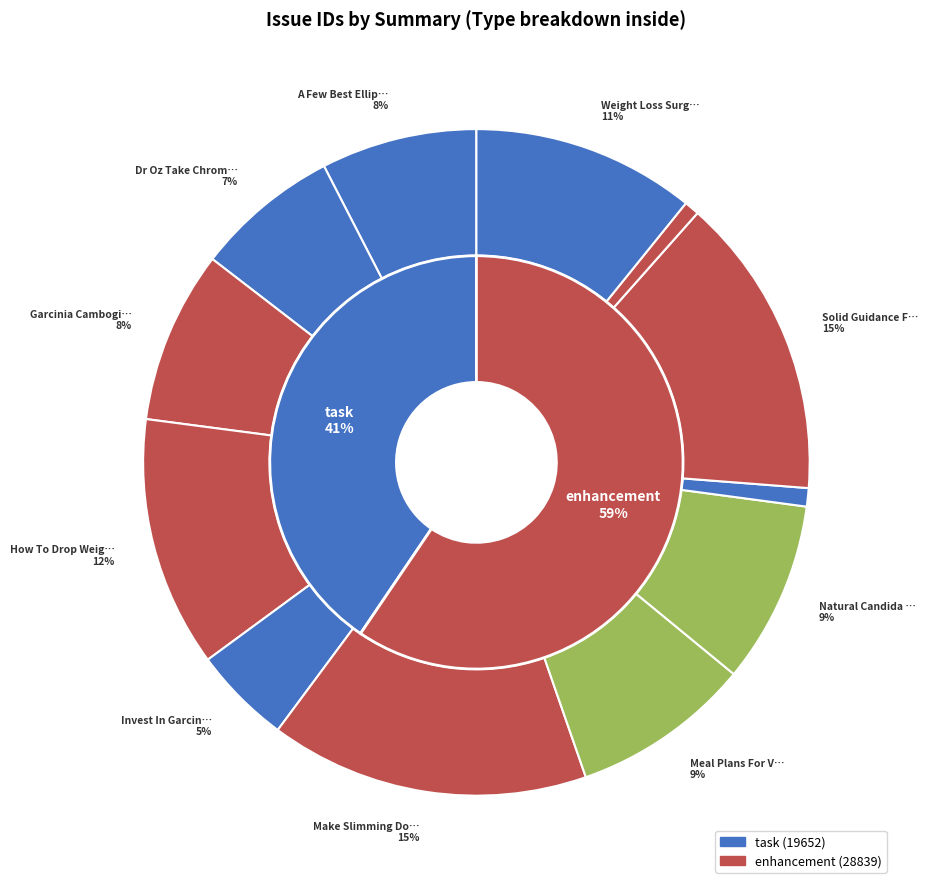

Is there any slice that represents more than half of the pie?

No